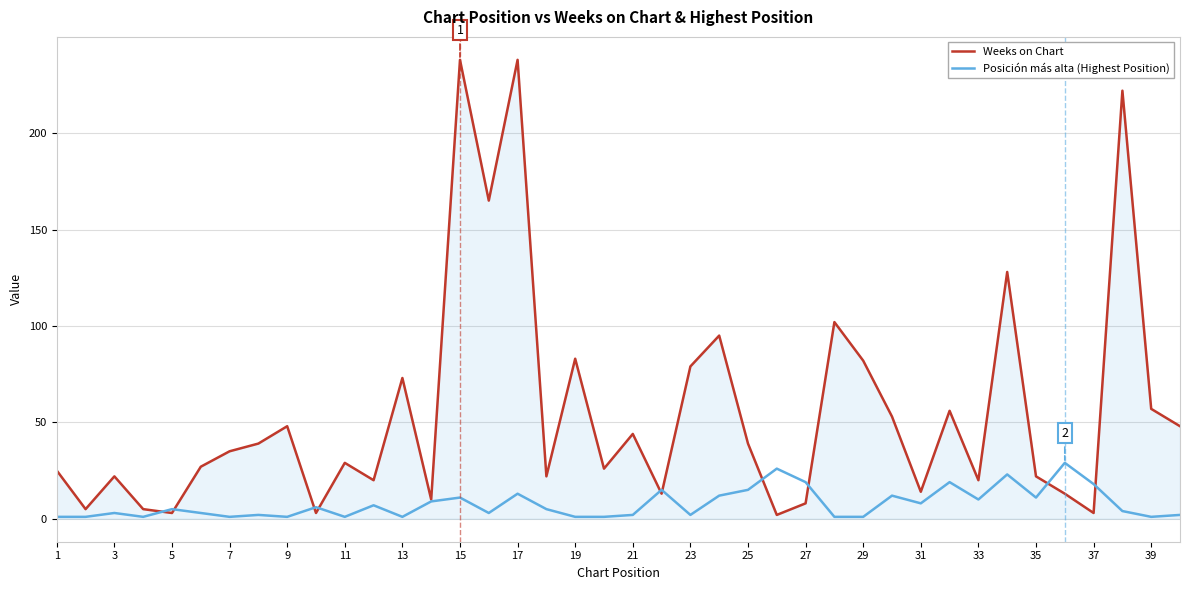

Rank the series by their maximum value, from lowest to highest.

Posición más alta (Highest Position), Weeks on Chart